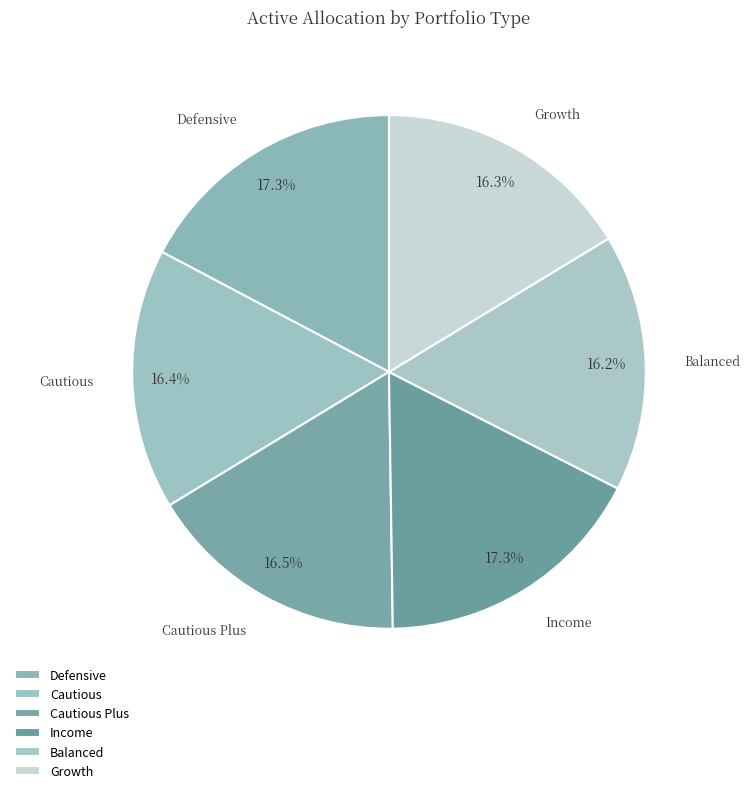

To the nearest percent, what percentage of the pie is Cautious?

16%